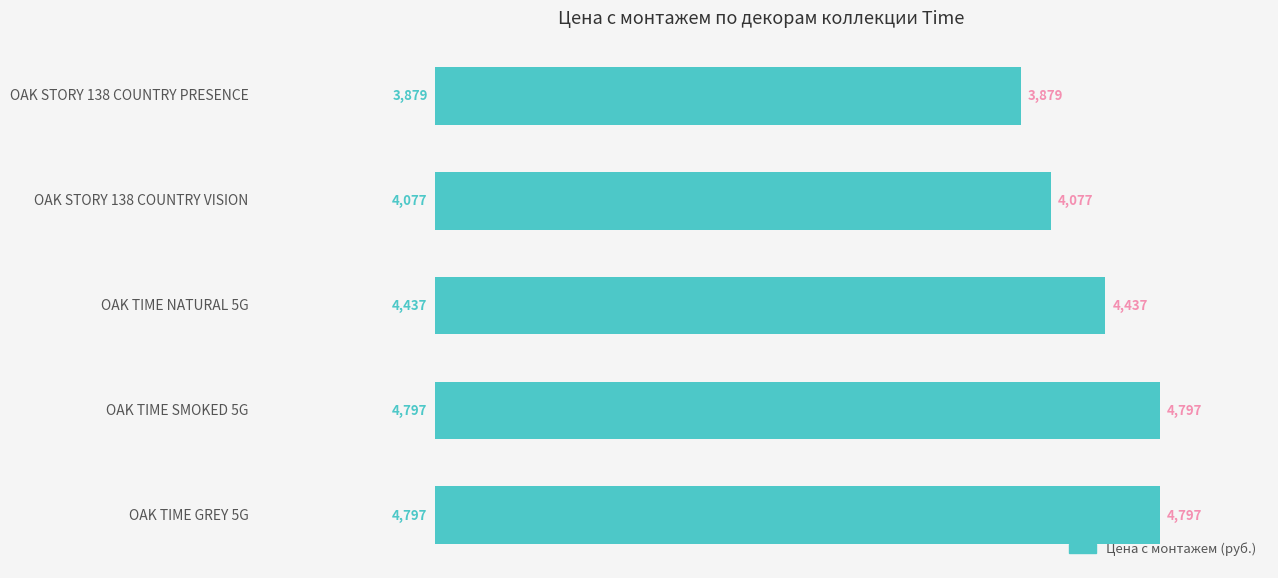

Reading bottom to top, extract all data points from this chart.

4797	4797	4437	4077	3879